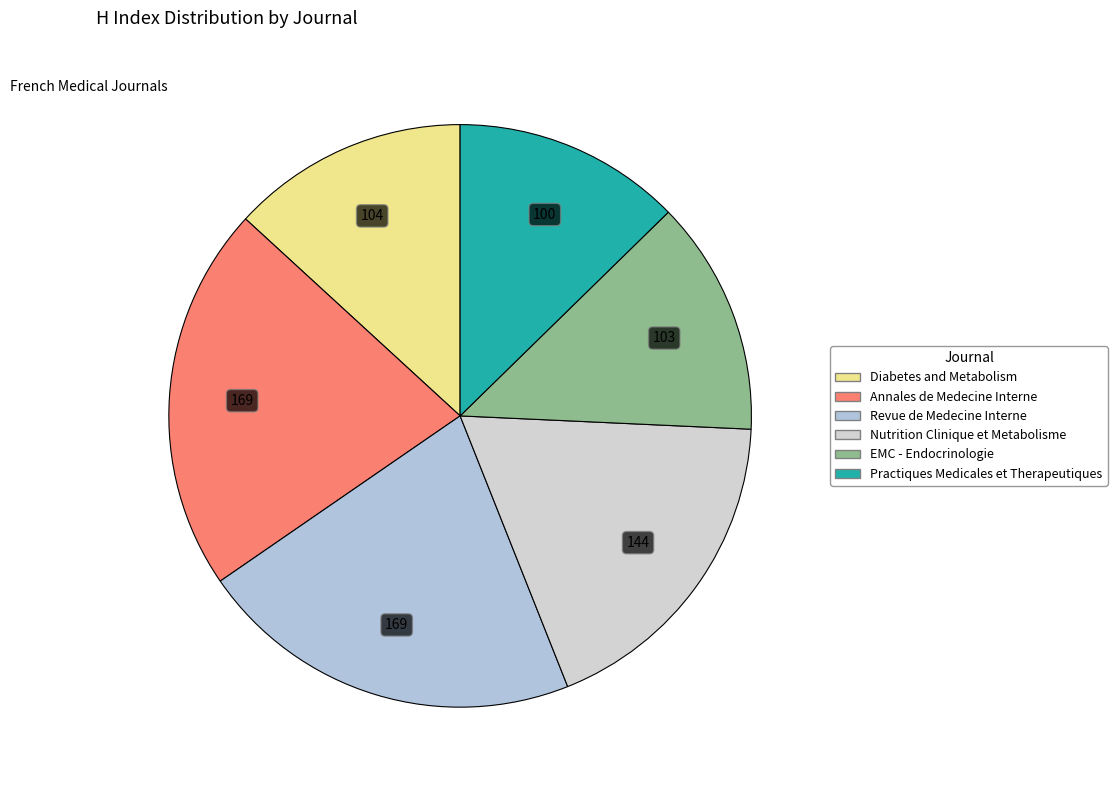

How many segments does this pie chart have?

6